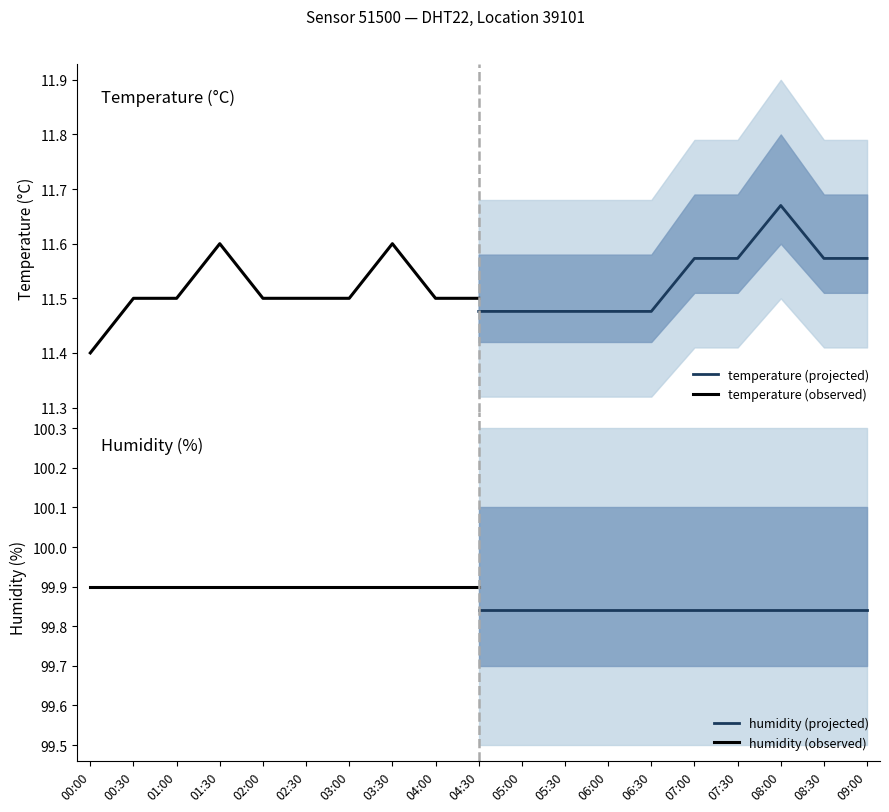

Does the chart have visible grid lines?

No